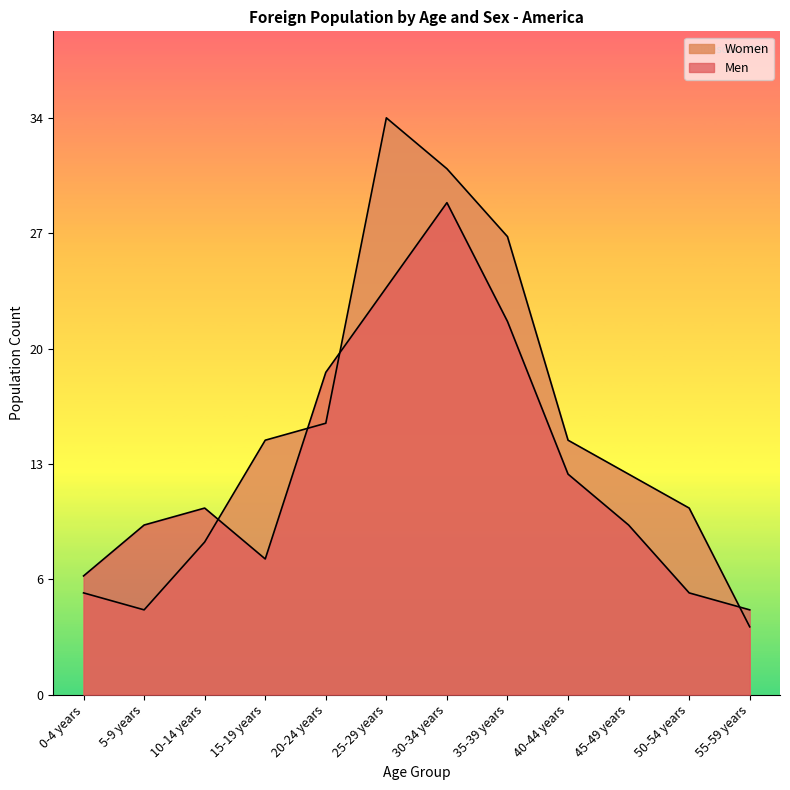

What is the difference between the Men values at 45-49 years and 10-14 years?

1